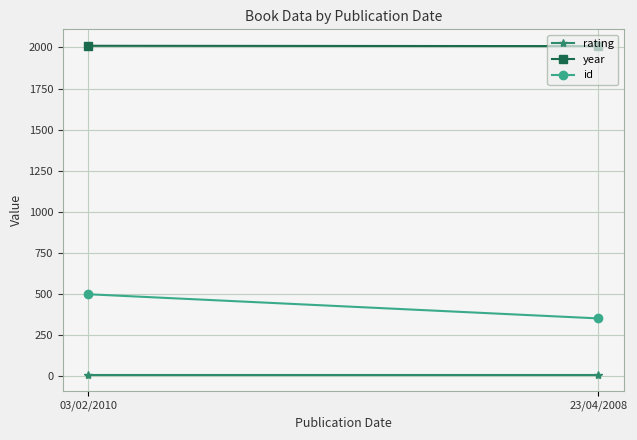

Rank the series by their average value, from lowest to highest.

rating, id, year